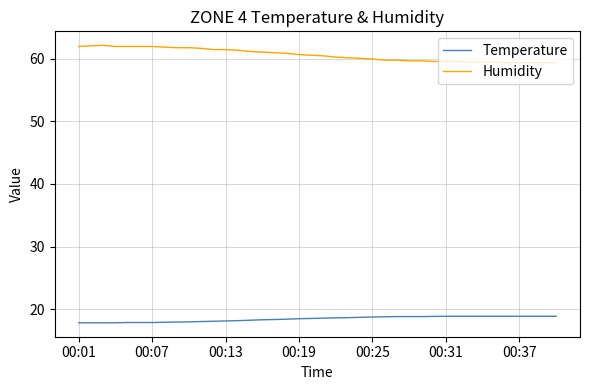

Rank the series by their maximum value, from highest to lowest.

Humidity, Temperature